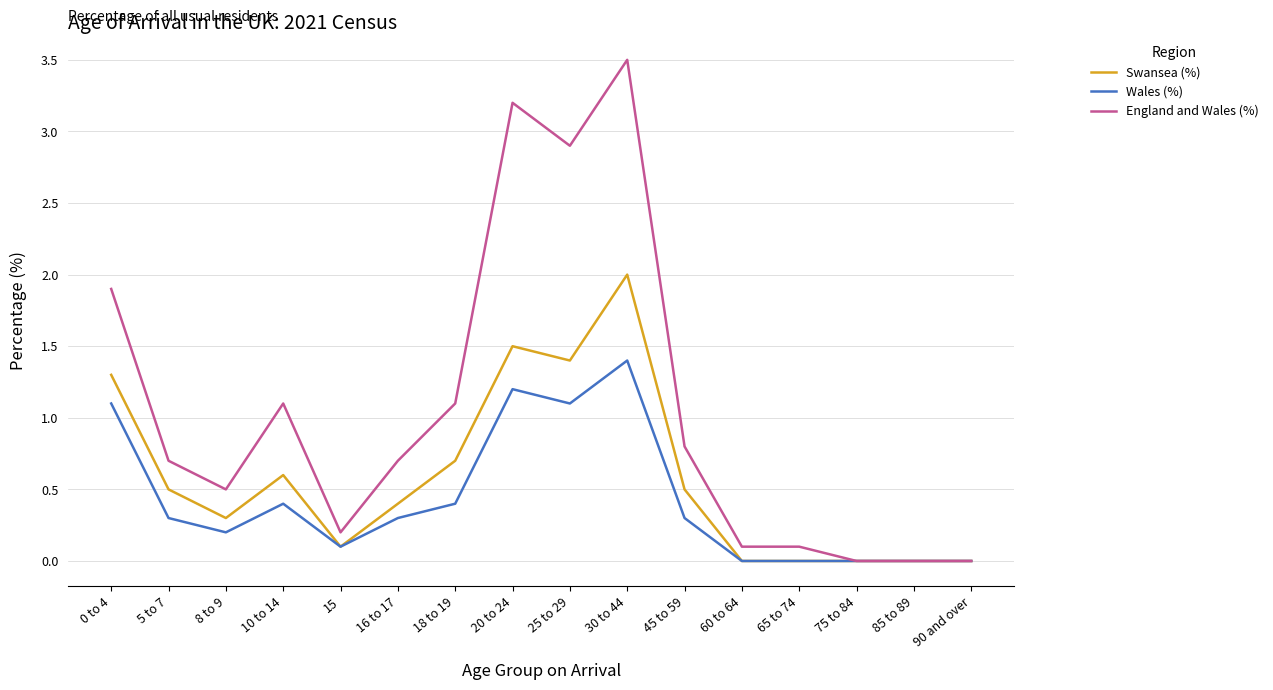

What is the sum of the Wales (%) values at 75 to 84 and 18 to 19?

0.4